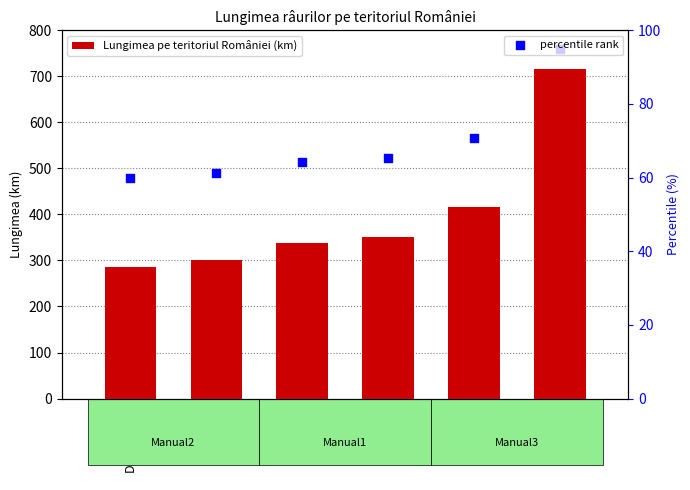

Which series has the largest total across all categories?

Lungimea pe teritoriul României (km)